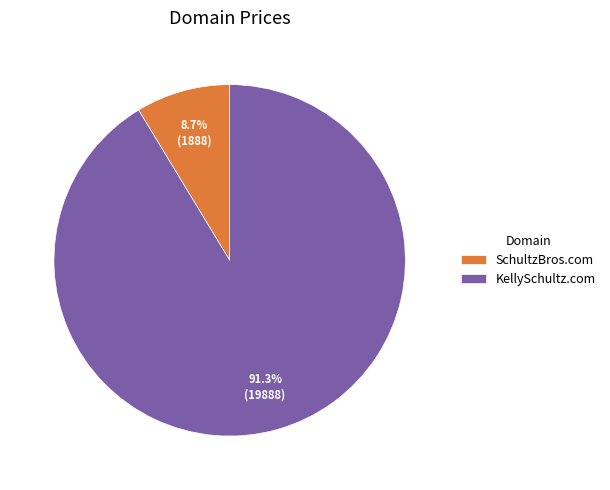

What is the smallest slice in the pie chart?

SchultzBros.com